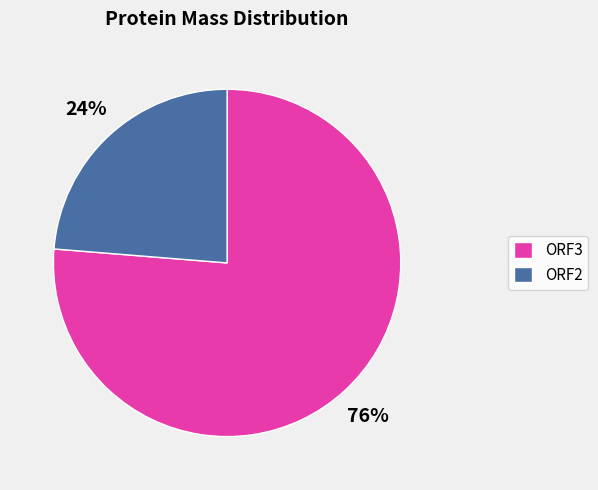

To the nearest percent, what portion does ORF3 represent?

76%